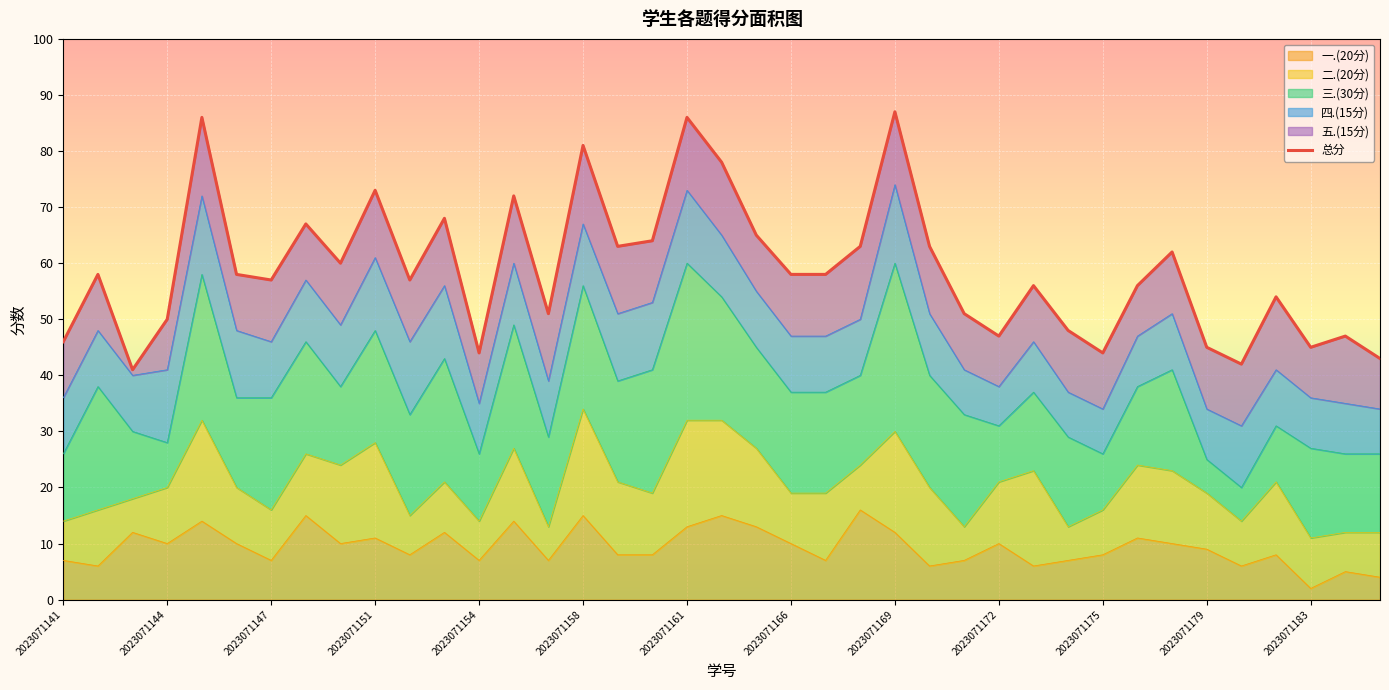

The 一.(20分) series shows 3 at 2023071175. True or false?

False